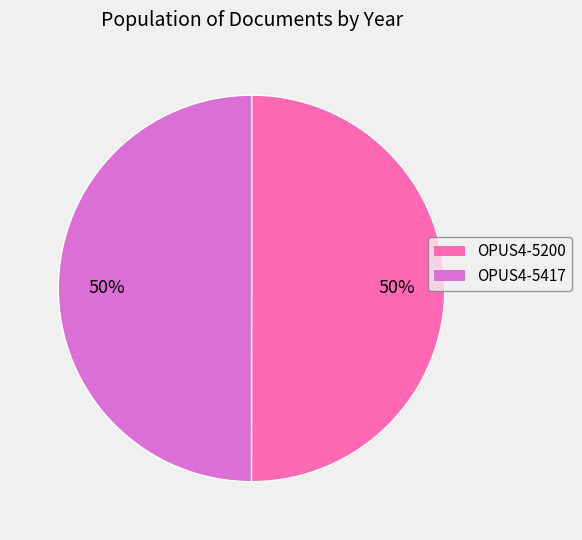

How many slices are in this pie chart?

2